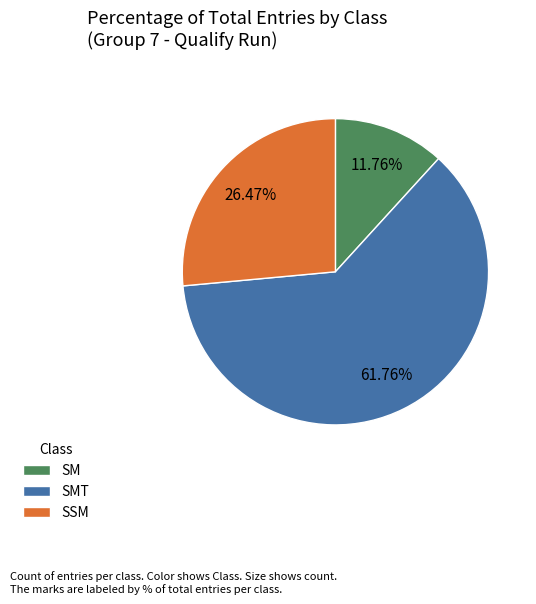

Is there a majority slice in this chart?

Yes